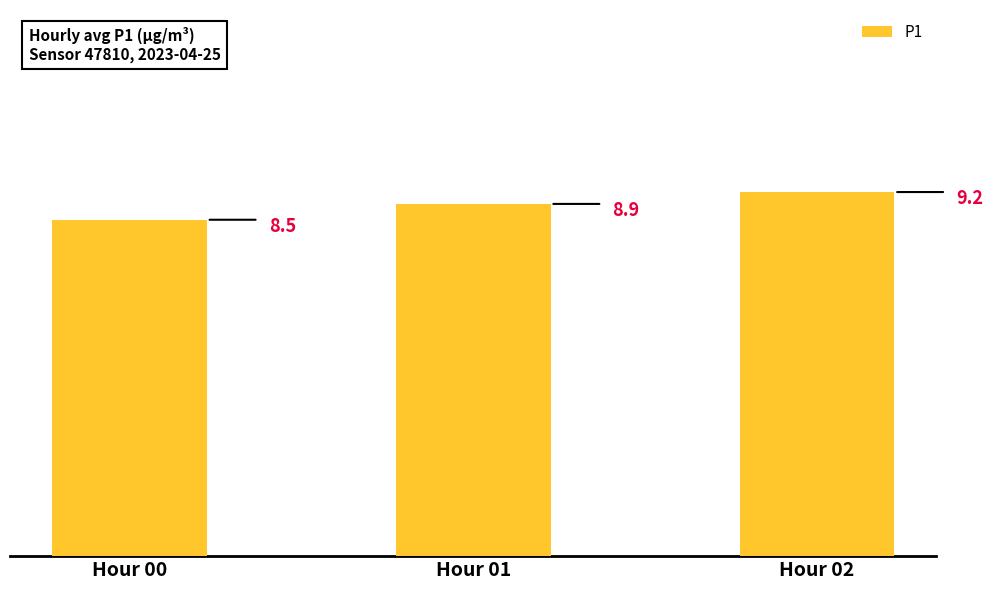

What is the difference between the values at Hour 01 and Hour 02?

0.3